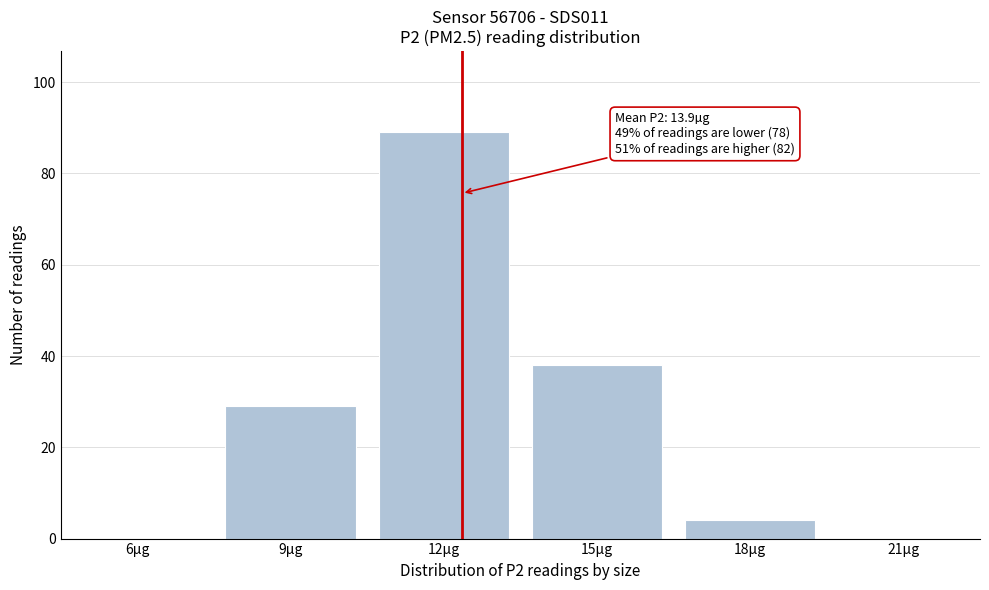

Reading left to right, what are all the values shown in this chart?

6µg=0	9µg=29	12µg=89	15µg=38	18µg=4	21µg=0